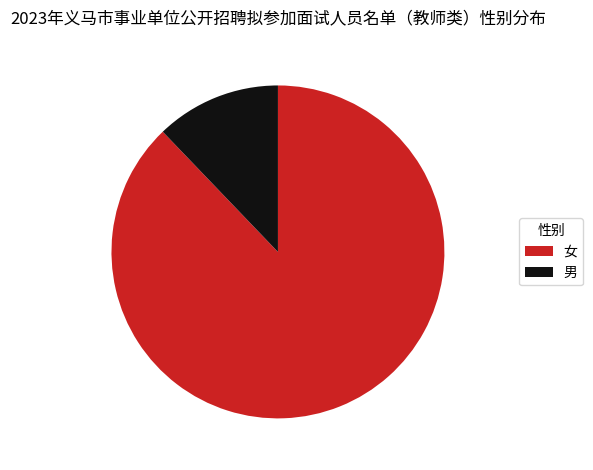

Which has a higher value, 男 or 女?

女